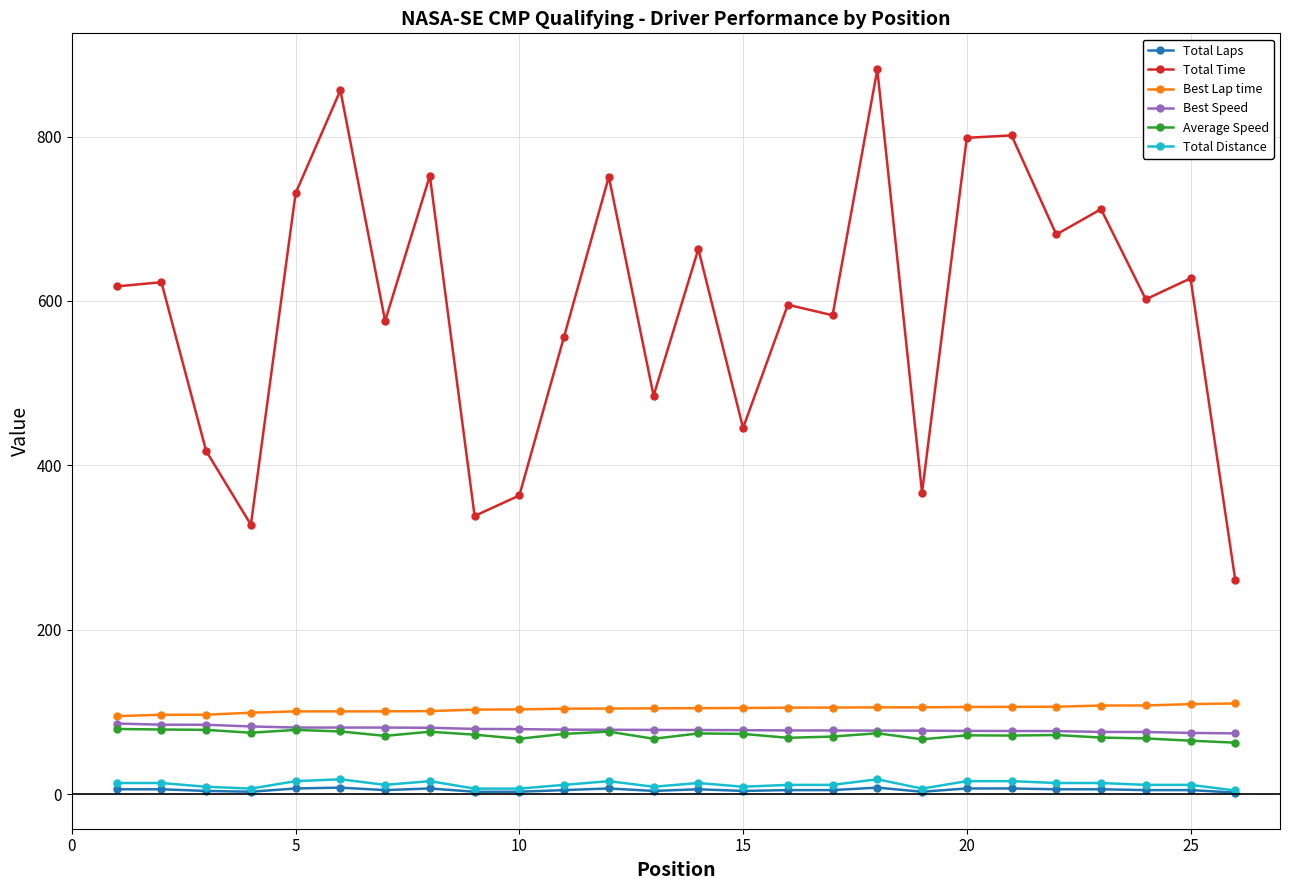

True or false: Total Laps has more than 1 interior local peaks.

True